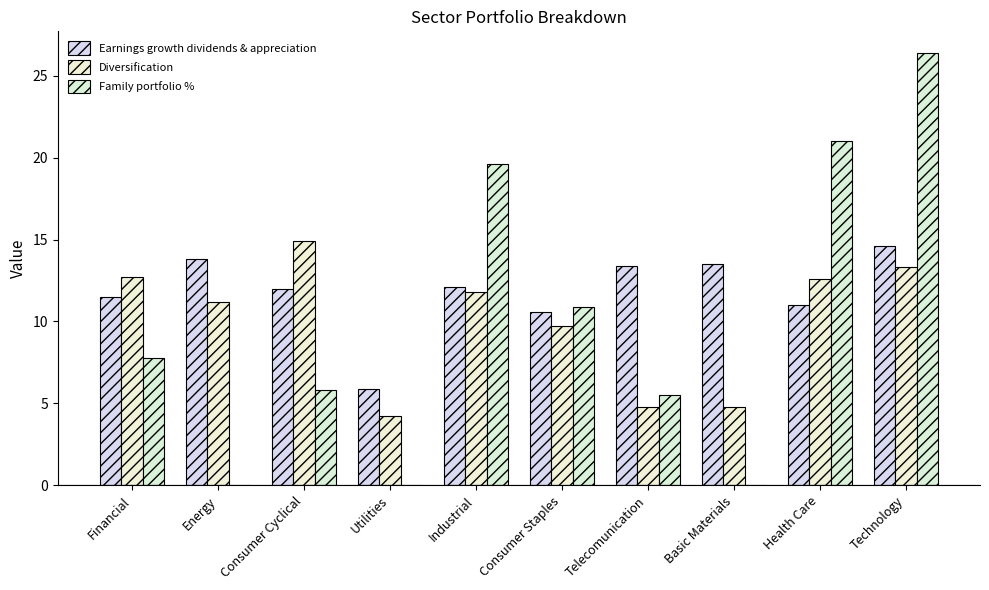

What position from the left is Consumer Cyclical?

3